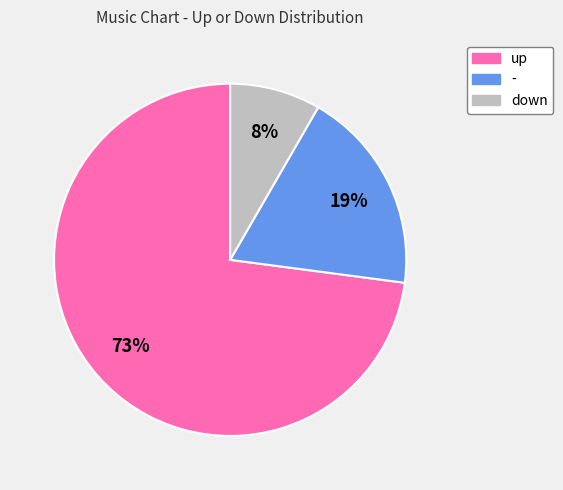

Which slice is the largest?

up